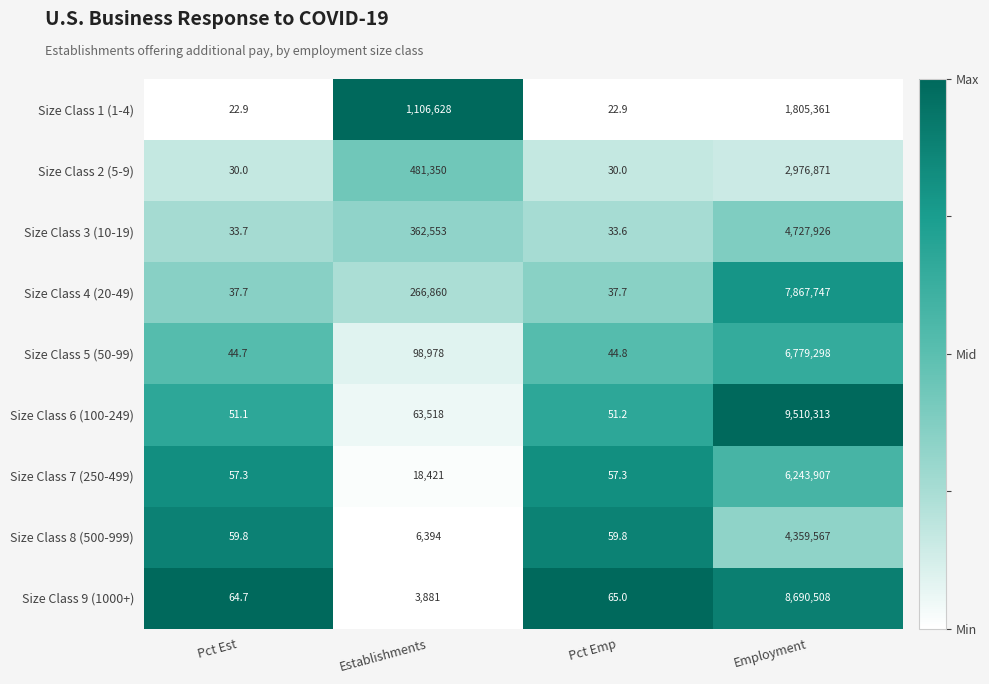

List the series in order of their peak value, highest first.

Size Class 6 (100-249), Size Class 9 (1000+), Size Class 4 (20-49), Size Class 5 (50-99), Size Class 7 (250-499), Size Class 3 (10-19), Size Class 8 (500-999), Size Class 2 (5-9), Size Class 1 (1-4)